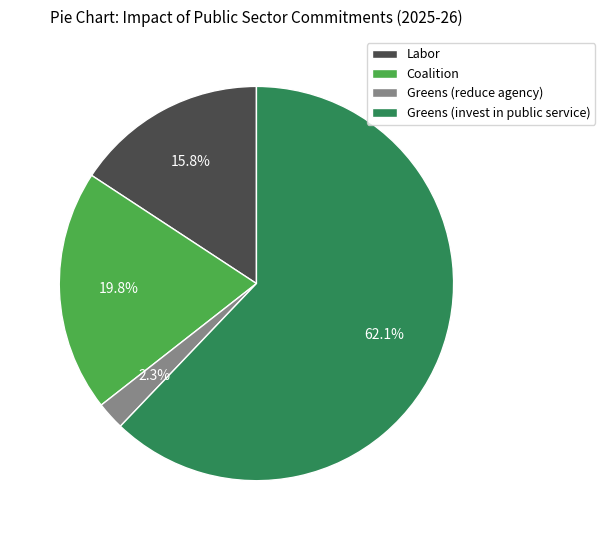

To the nearest percent, what is the combined percentage of Coalition and Labor?

36%